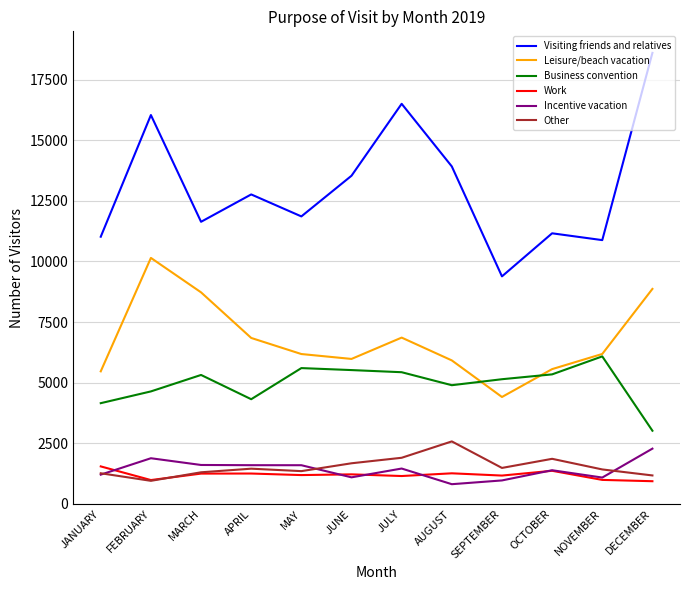

Is the value of Work at FEBRUARY greater than the value of Visiting friends and relatives at FEBRUARY?

No